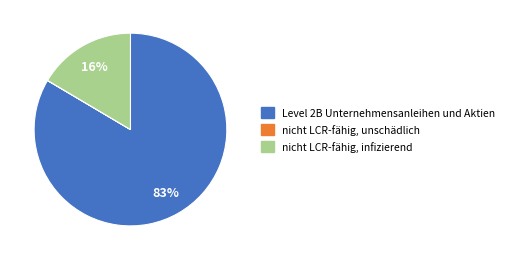

To the nearest percent, what is the average slice percentage?

33%